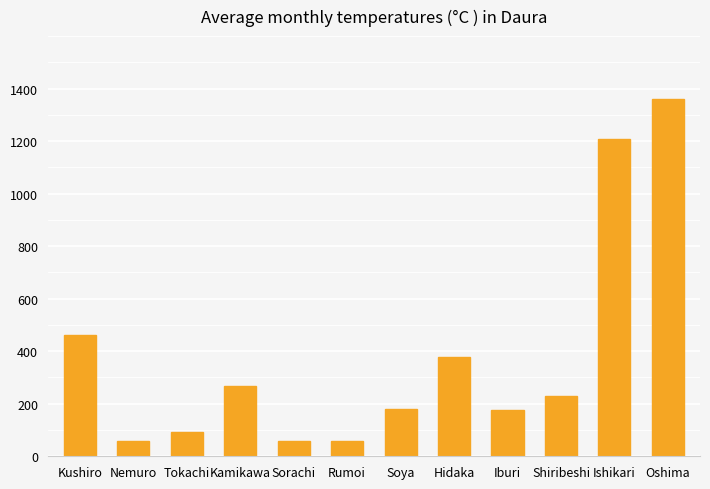

What is the difference between the values at Sorachi and Ishikari?

1150